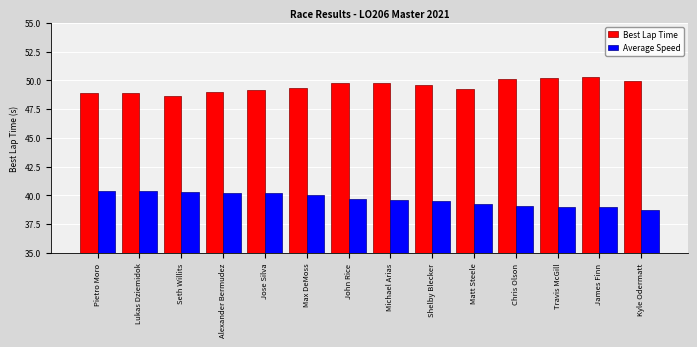

What is the difference between the highest and lowest values at Shelby Blecker?

10.1